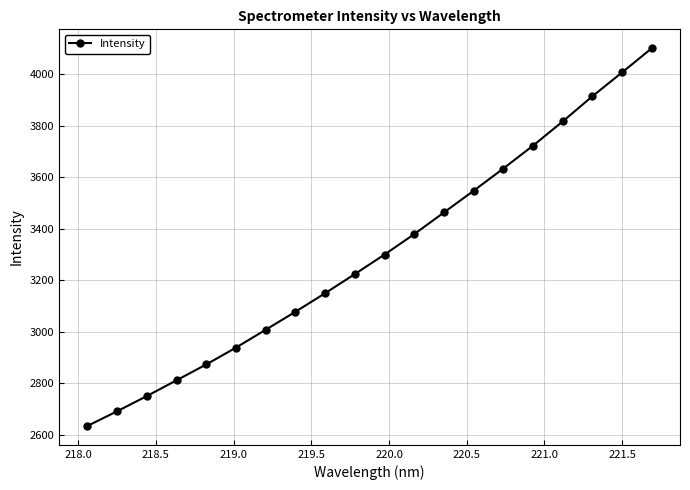

What is the maximum value shown in the chart?

4101.0